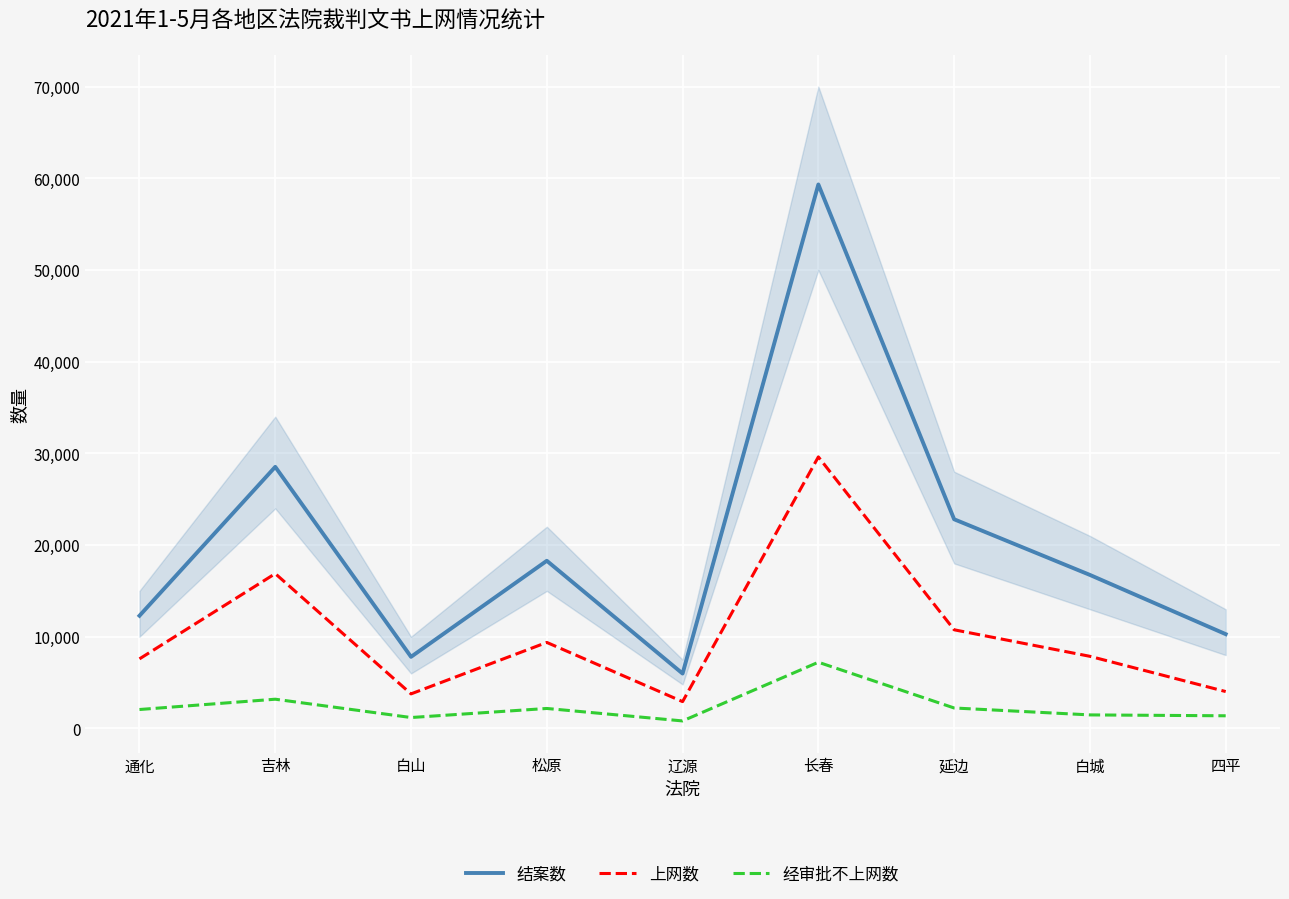

Which category has the lowest value in the 经审批不上网数 series?

辽源